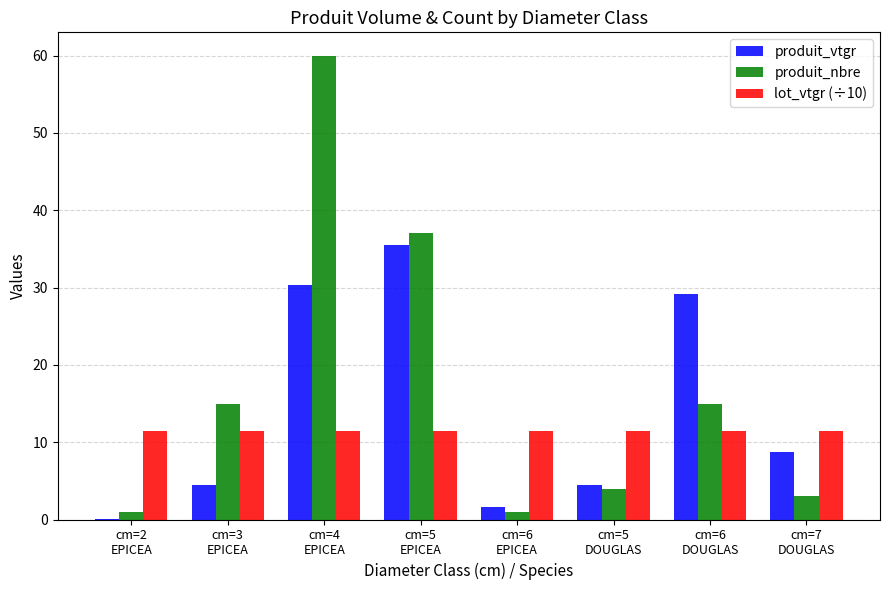

Is it true that produit_nbre equals 3.0 at cm=7
DOUGLAS?

True